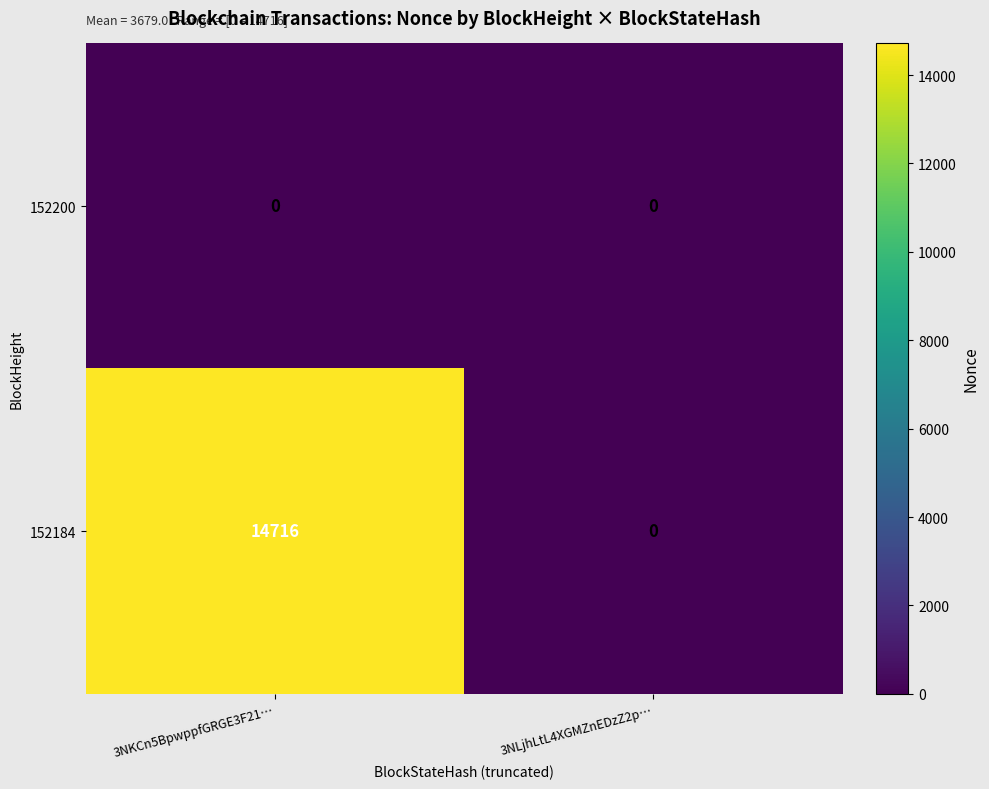

Reading right to left, transcribe all the data shown in this chart.

152200: 3NLjhLtL4XGMZnEDzZ2p…=0	3NKCn5BpwppfGRGE3F21…=0
152184: 3NLjhLtL4XGMZnEDzZ2p…=0	3NKCn5BpwppfGRGE3F21…=14716